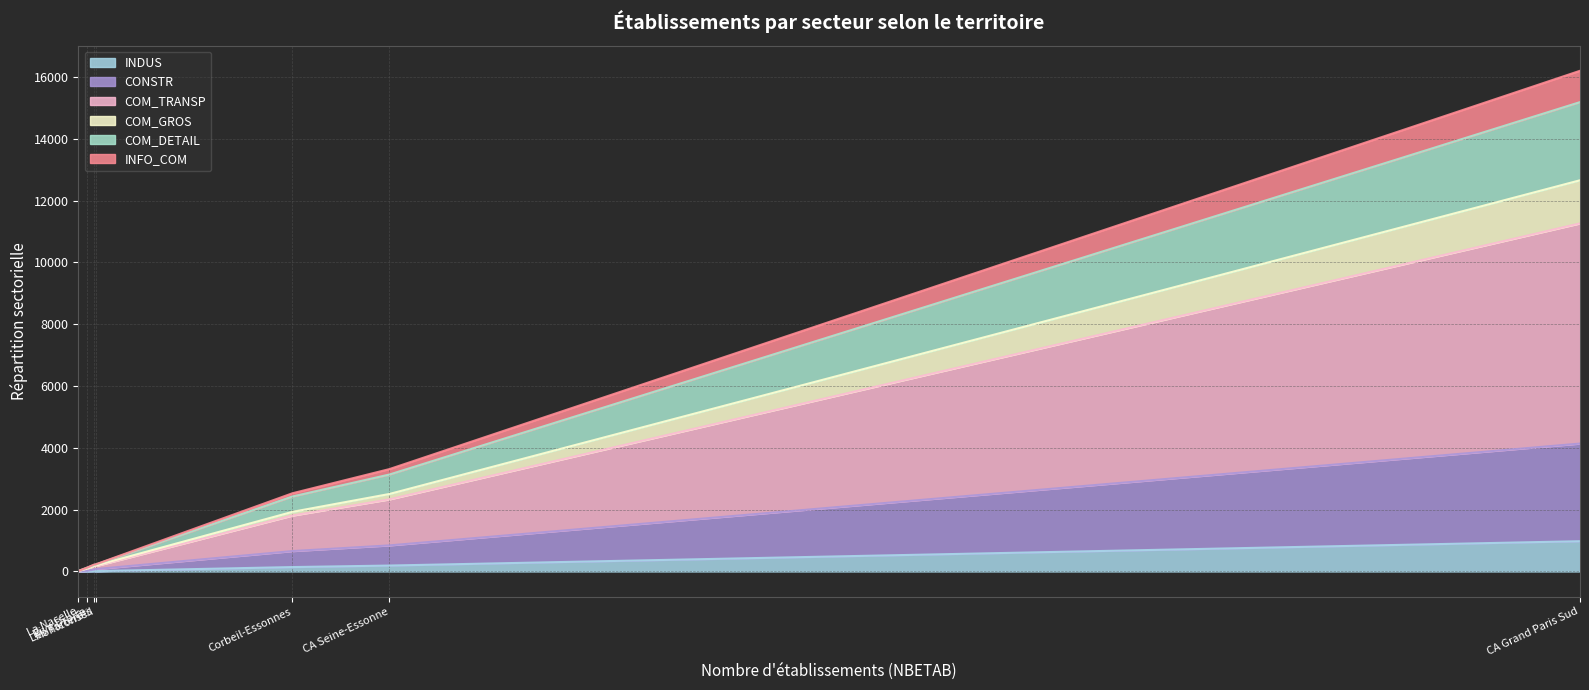

True or false: INFO_COM and INDUS cross at least once.

False